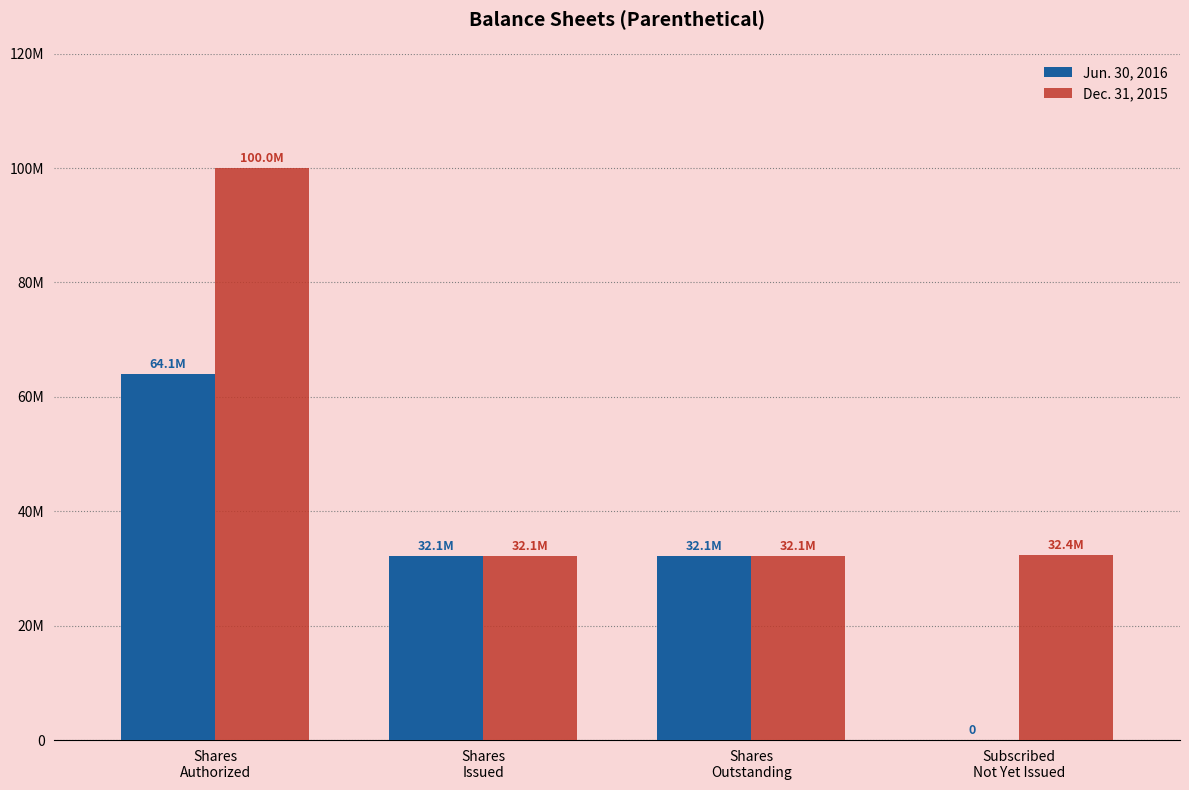

At which category is the sum across all series the highest?

Shares
Authorized